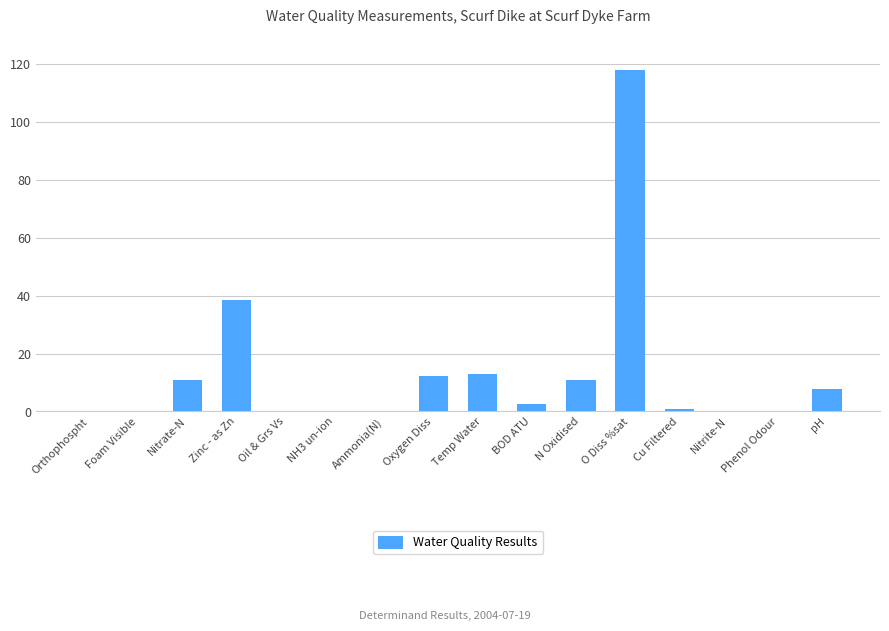

What is the change in value from Nitrate-N to Oxygen Diss?

+1.7